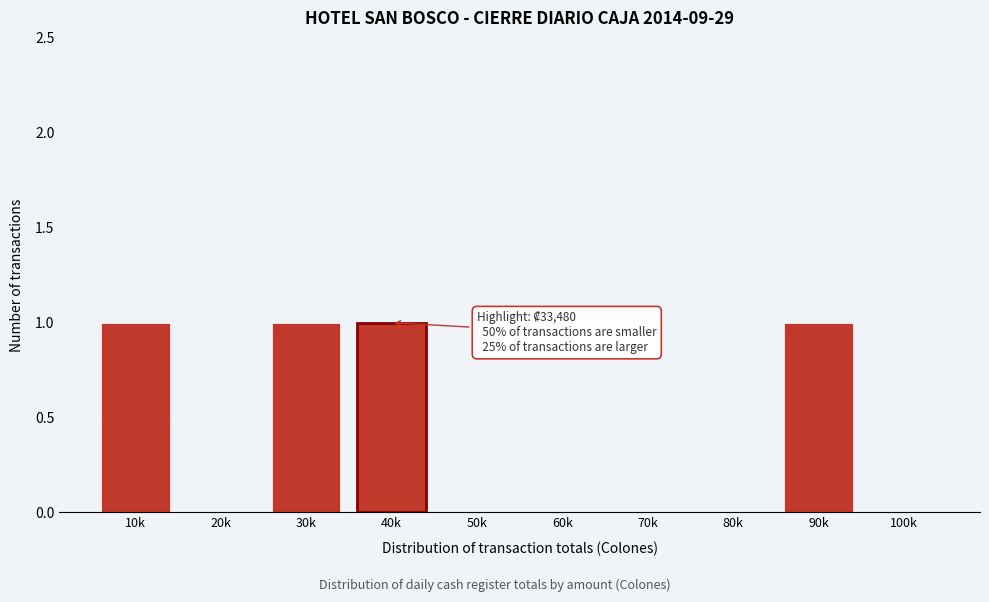

Reading left to right, list all the values displayed in this chart.

10k=1	20k=0	30k=1	40k=1	50k=0	60k=0	70k=0	80k=0	90k=1	100k=0